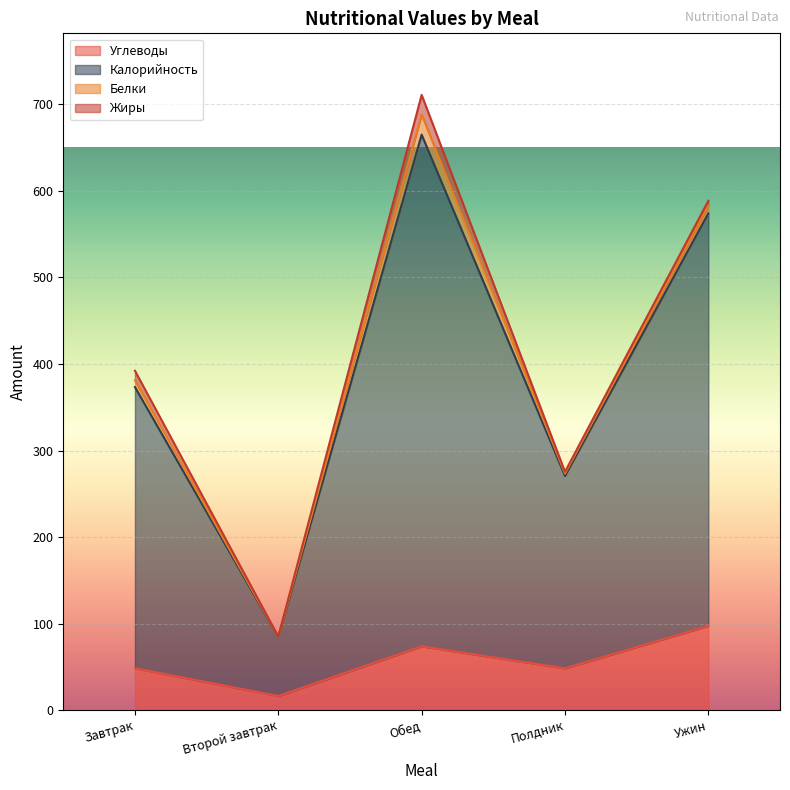

At which label is Углеводы closest to 56?

Завтрак